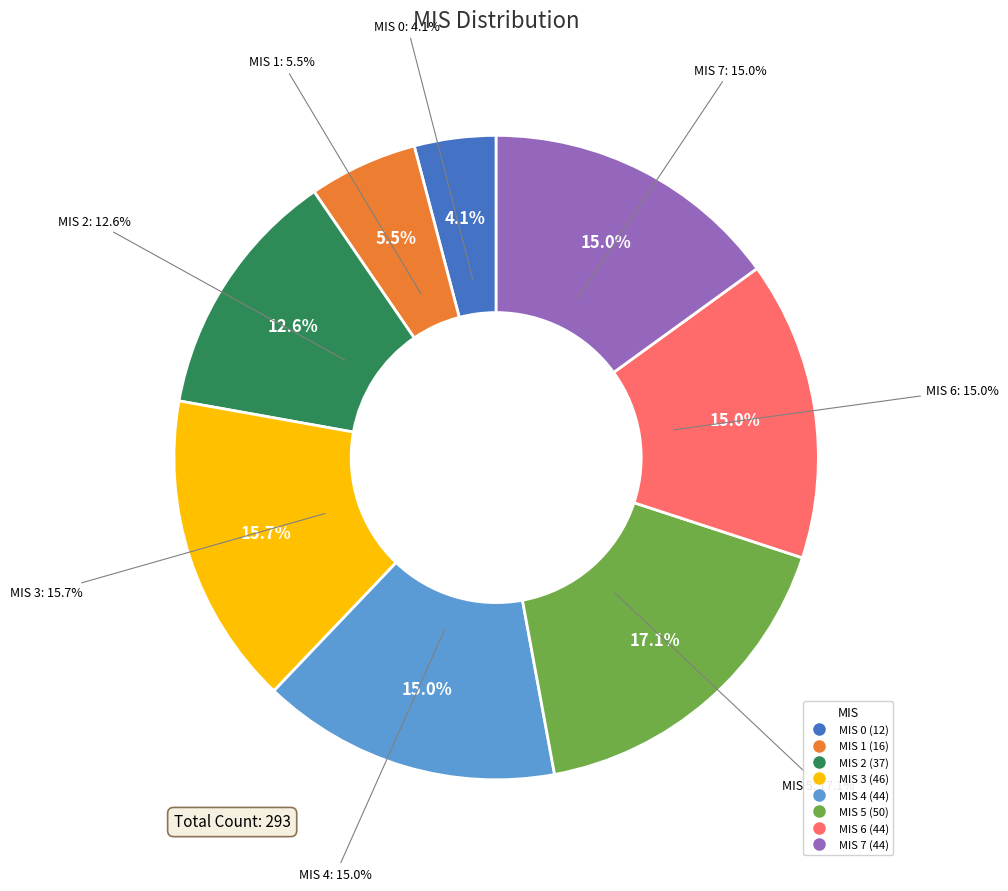

To the nearest percent, what is the combined percentage of 0 and 2?

17%